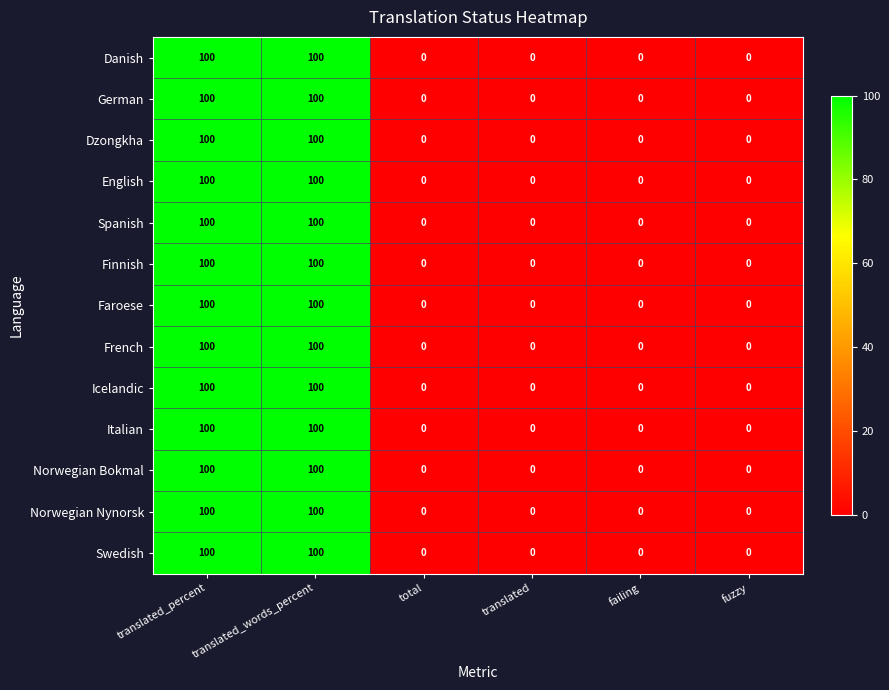

What is the average value of the Swedish series?

33